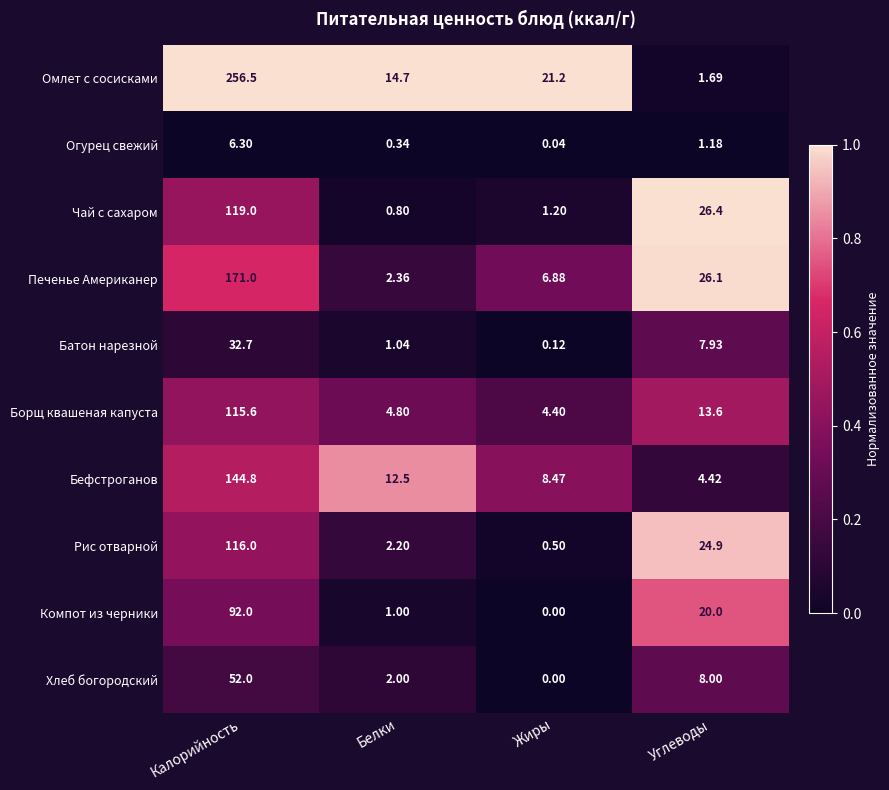

Where is Бефстроганов nearest to the value 74?

Белки